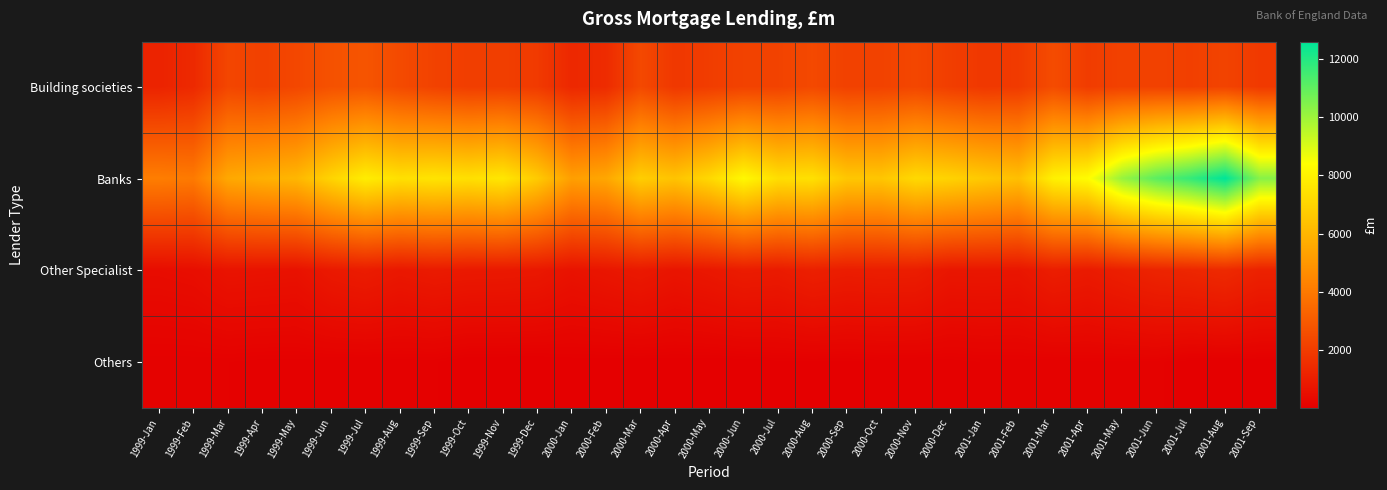

At which category is the sum across all series the highest?

2001-Aug